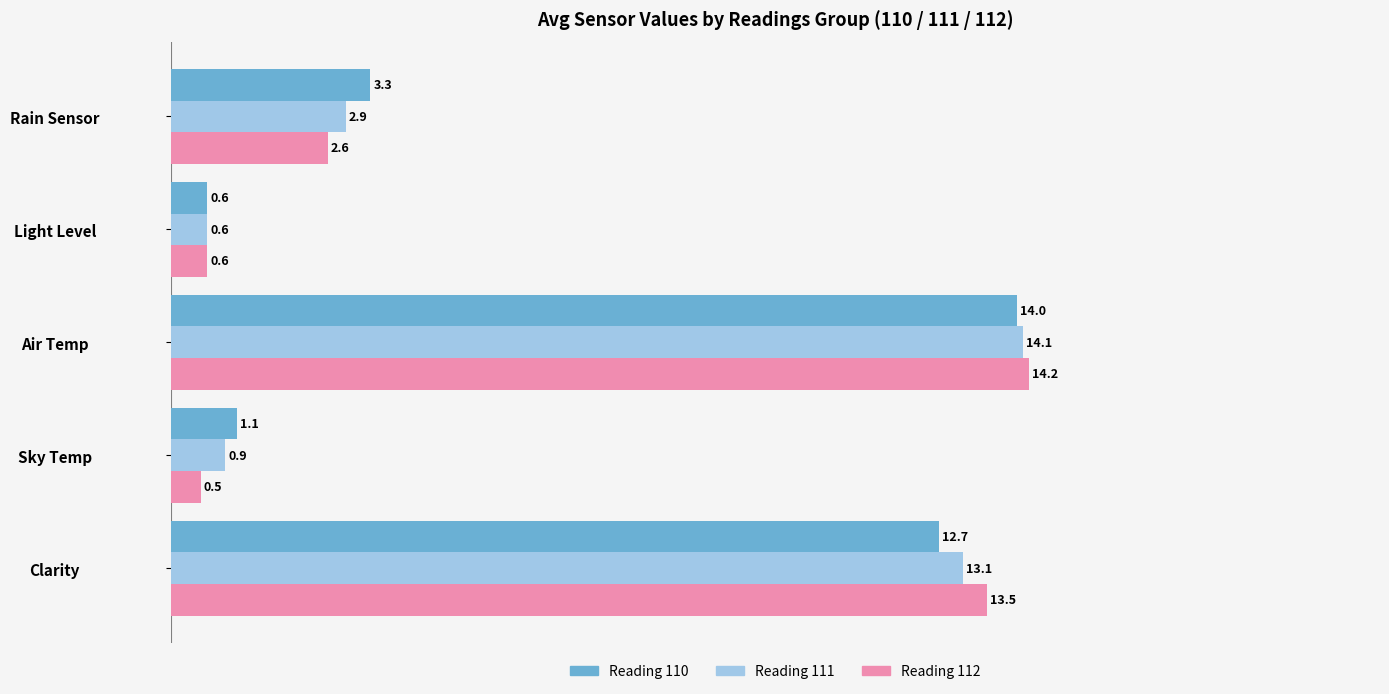

List the series in order of their peak value, highest first.

Reading 112, Reading 111, Reading 110